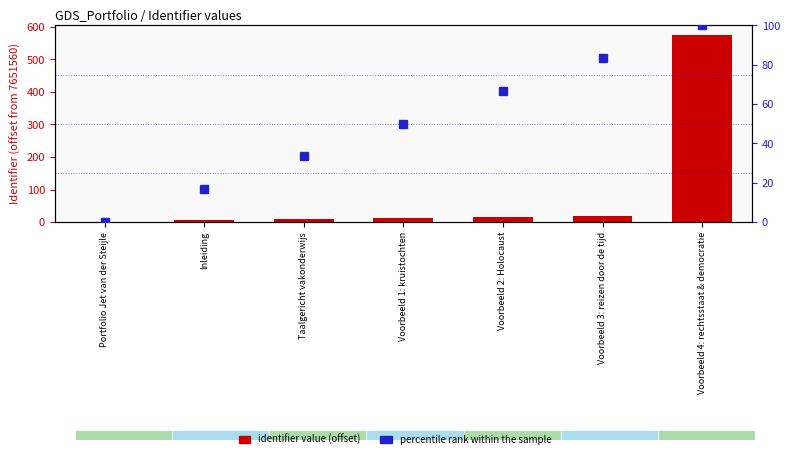

What is the difference between the maximum and minimum values in the identifier value (offset) series?

576.0